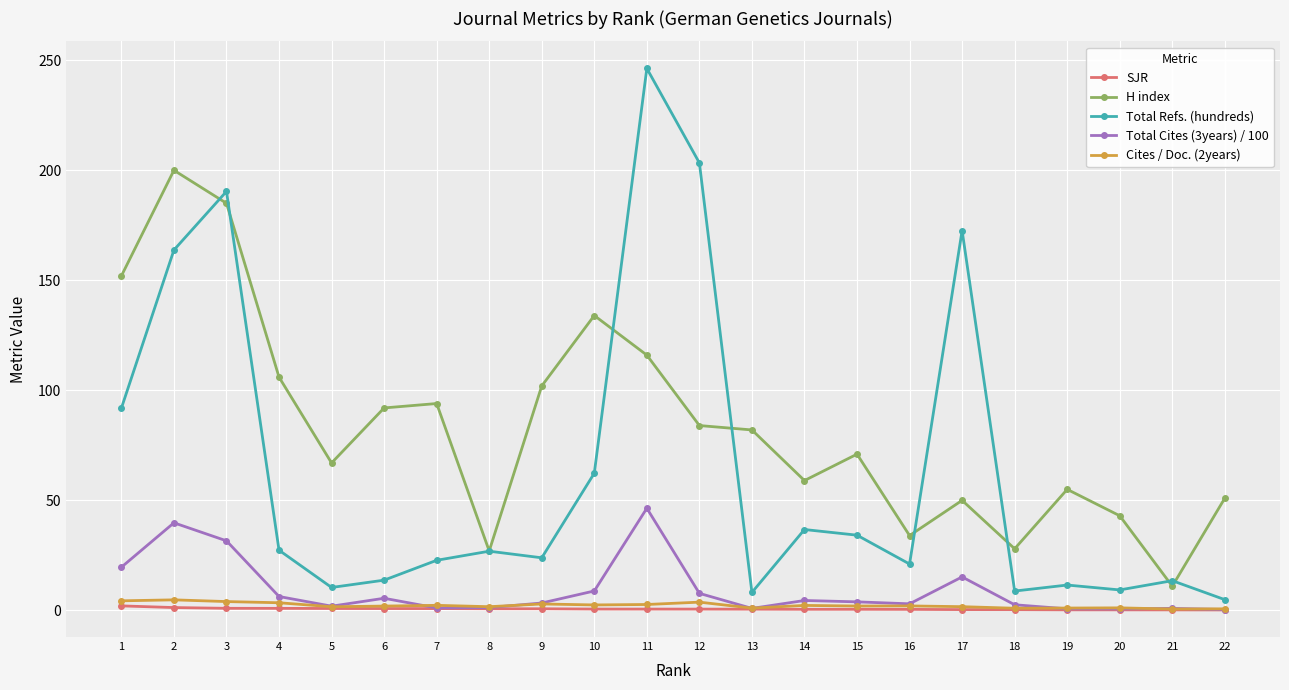

What is the minimum value shown in the chart?

0.2